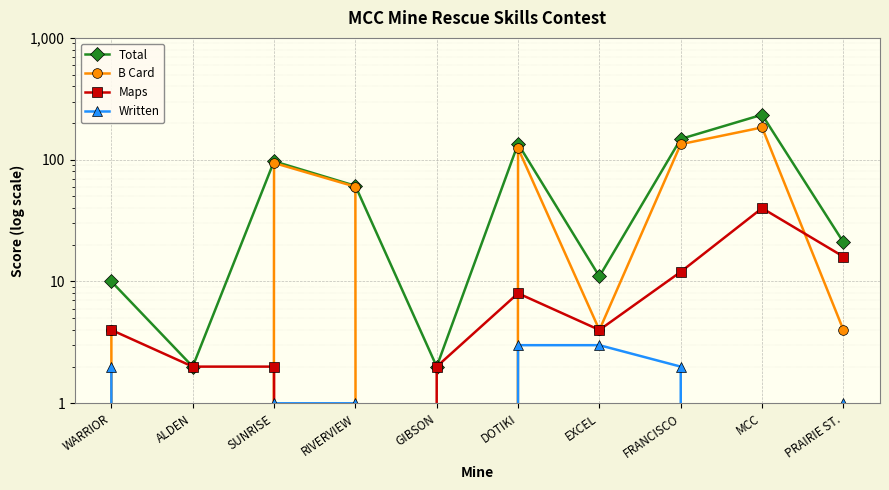

How many lines are shown in the chart?

4